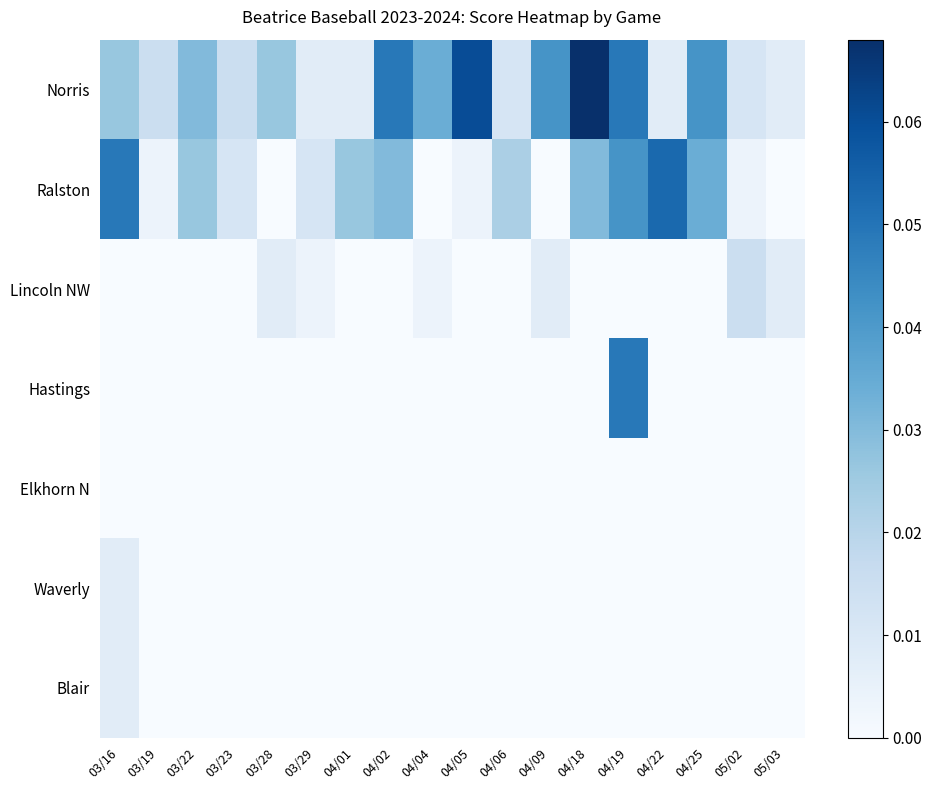

How many series are shown in this chart?

7